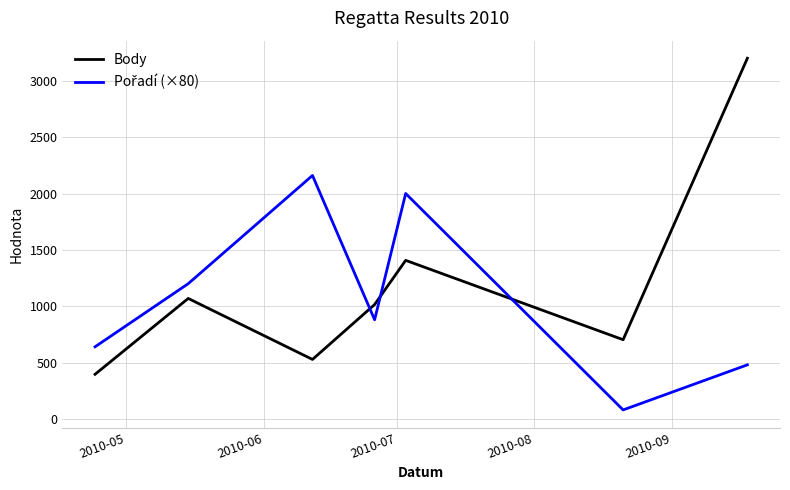

What is the greatest value displayed?

3200